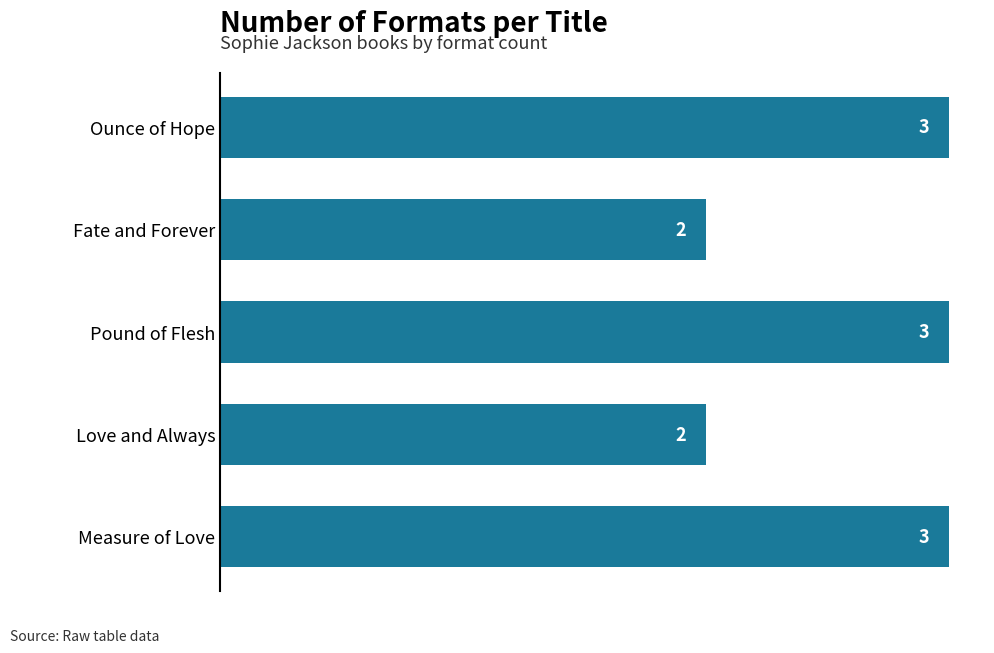

Reading bottom to top, list all the values displayed in this chart.

3	2	3	2	3